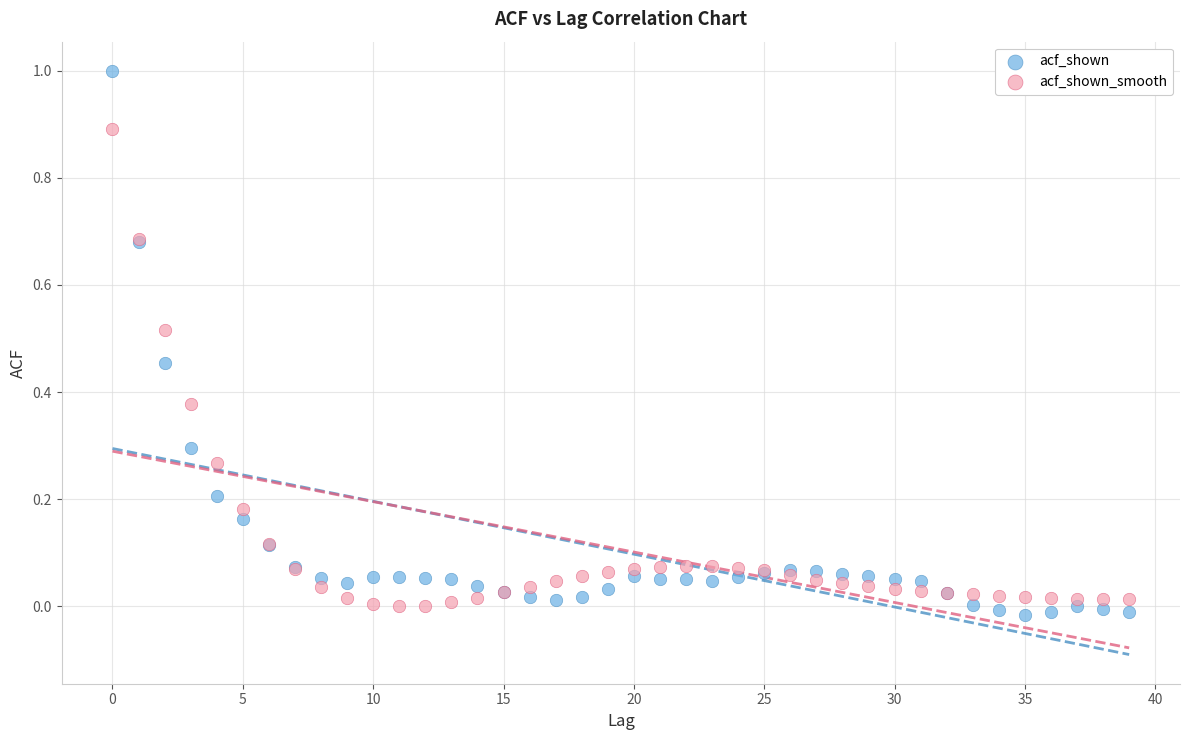

Which series reaches the maximum Y coordinate?

acf_shown